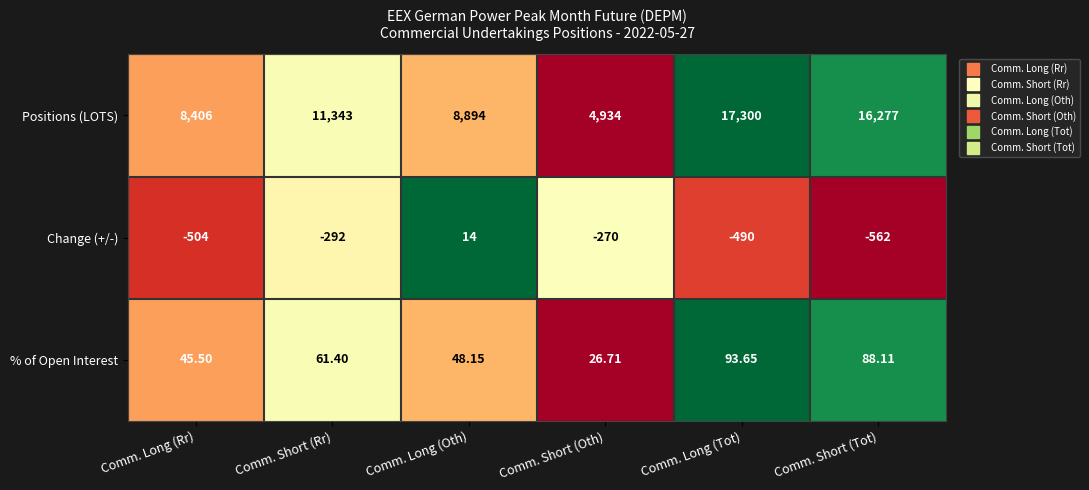

At which category is the sum across all series the highest?

Comm. Long (Tot)